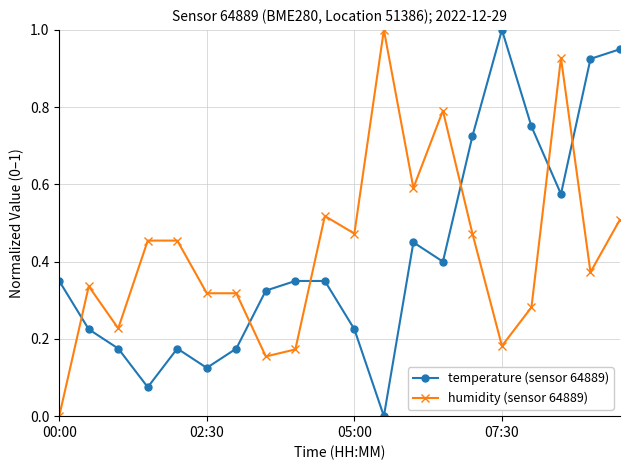

After their last crossing, which series has the higher values: temperature (sensor 64889) or humidity (sensor 64889)?

temperature (sensor 64889)